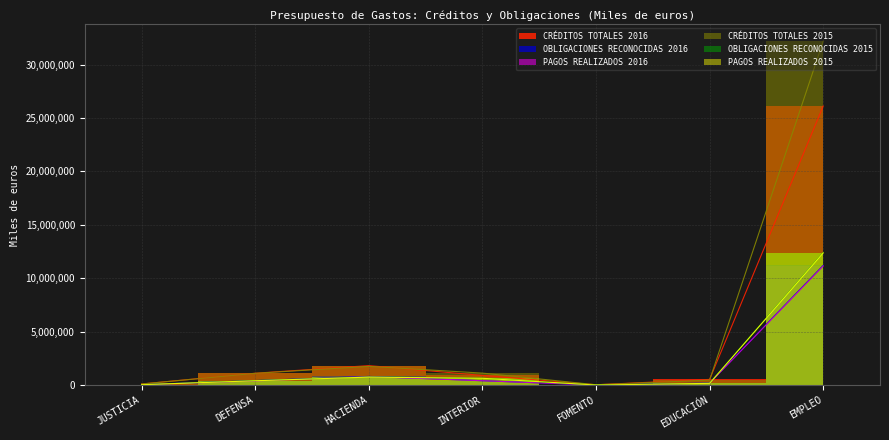

At which category is the sum across all series the highest?

EMPLEO